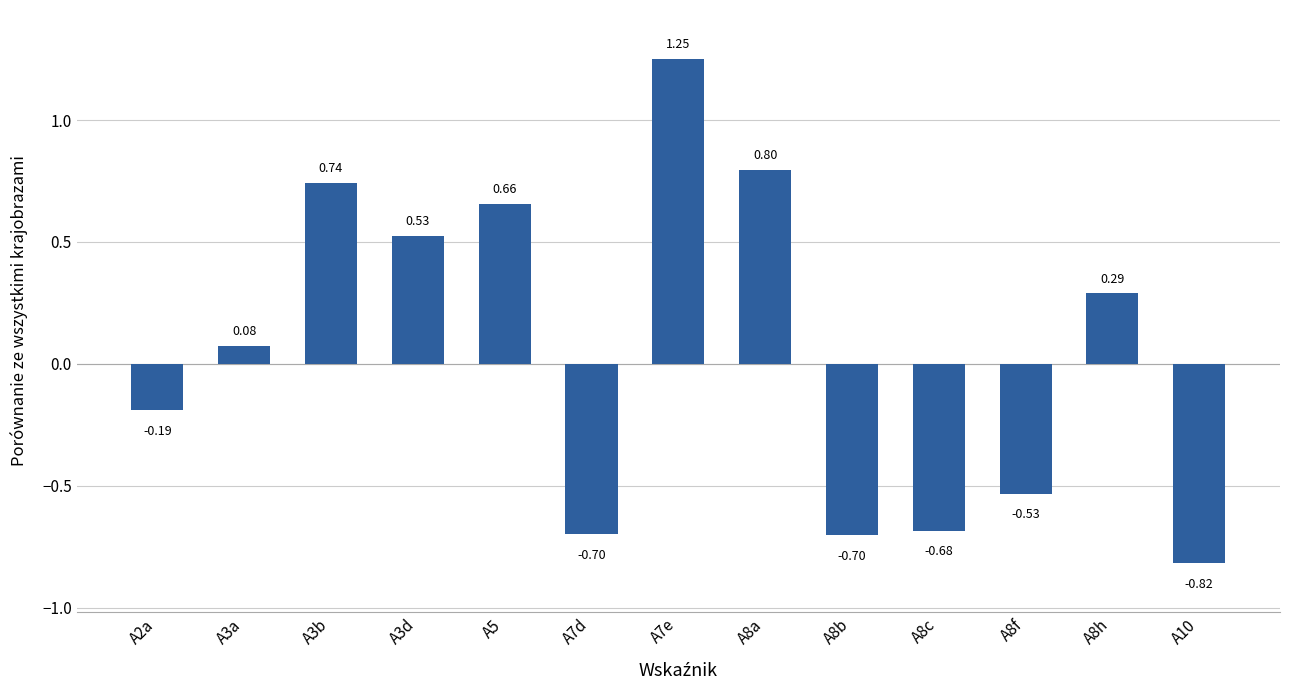

What is the difference between the second highest and second lowest values?

1.5